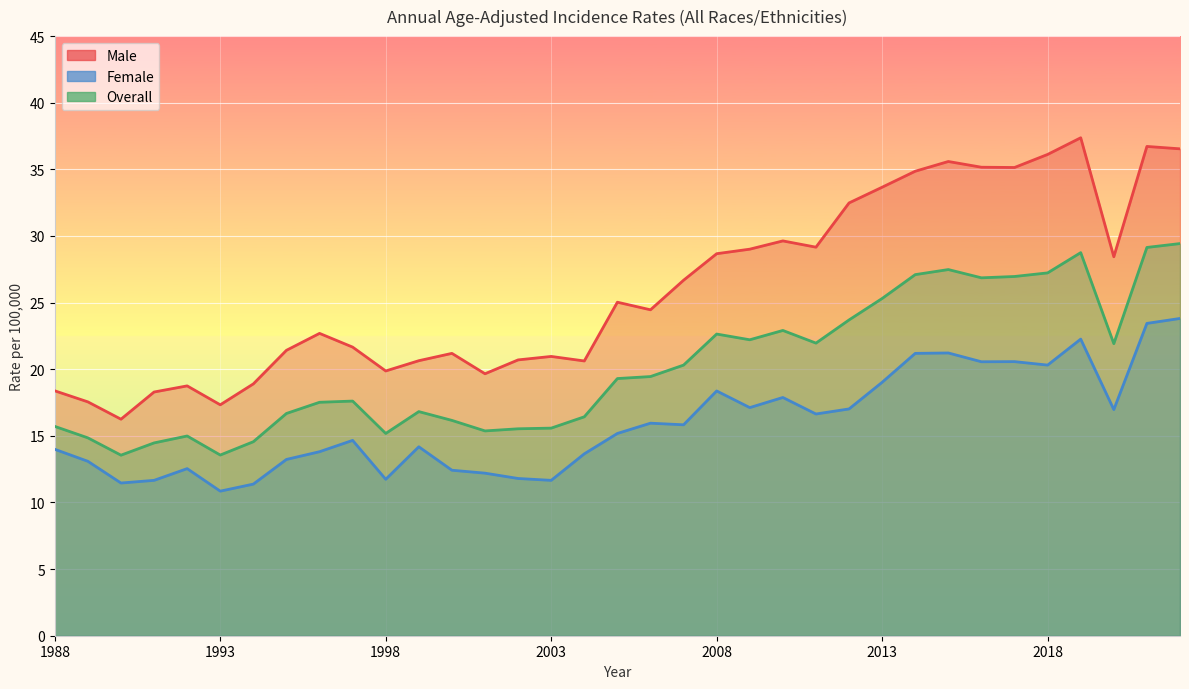

At which category is the sum across all series the highest?

2022